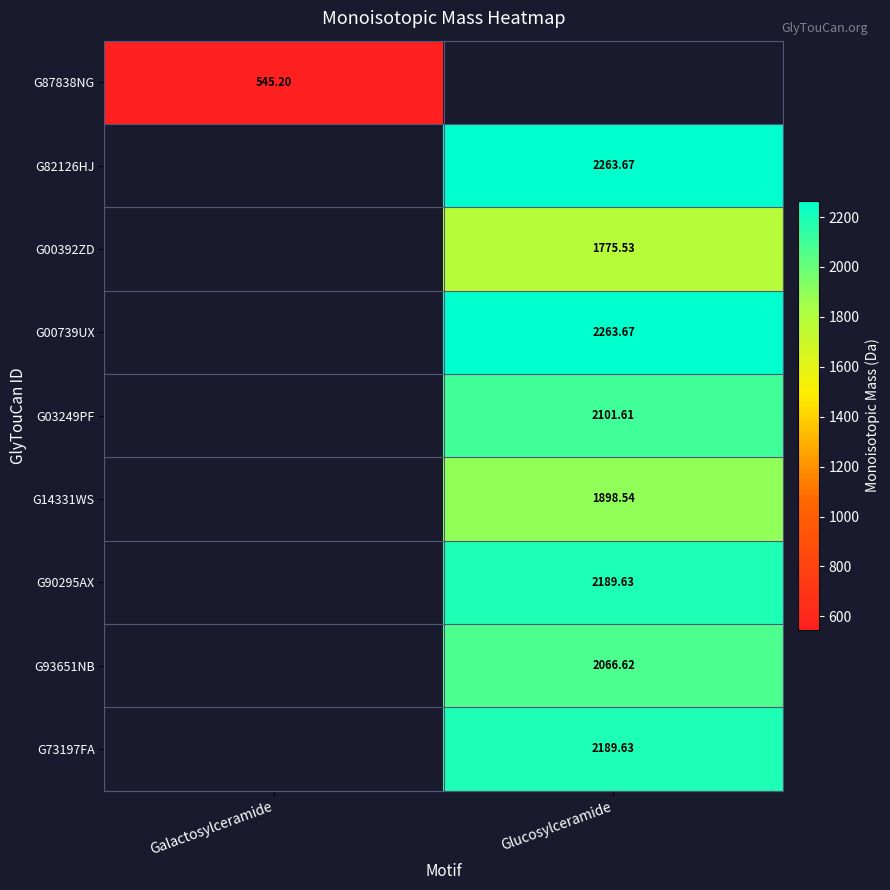

Is the value of G90295AX at Glucosylceramide greater than the value of G03249PF at Glucosylceramide?

Yes